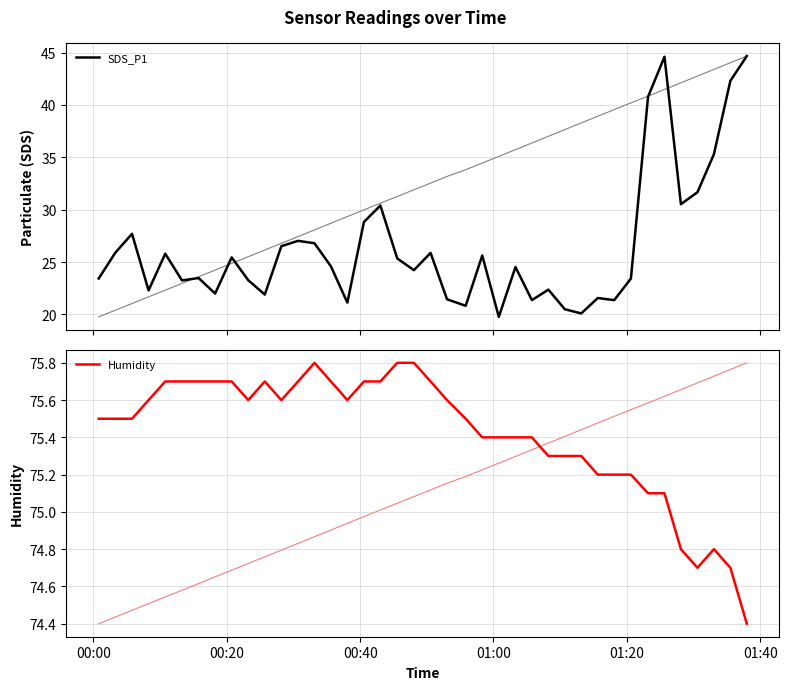

At which label does Humidity first exceed 75?

00:00